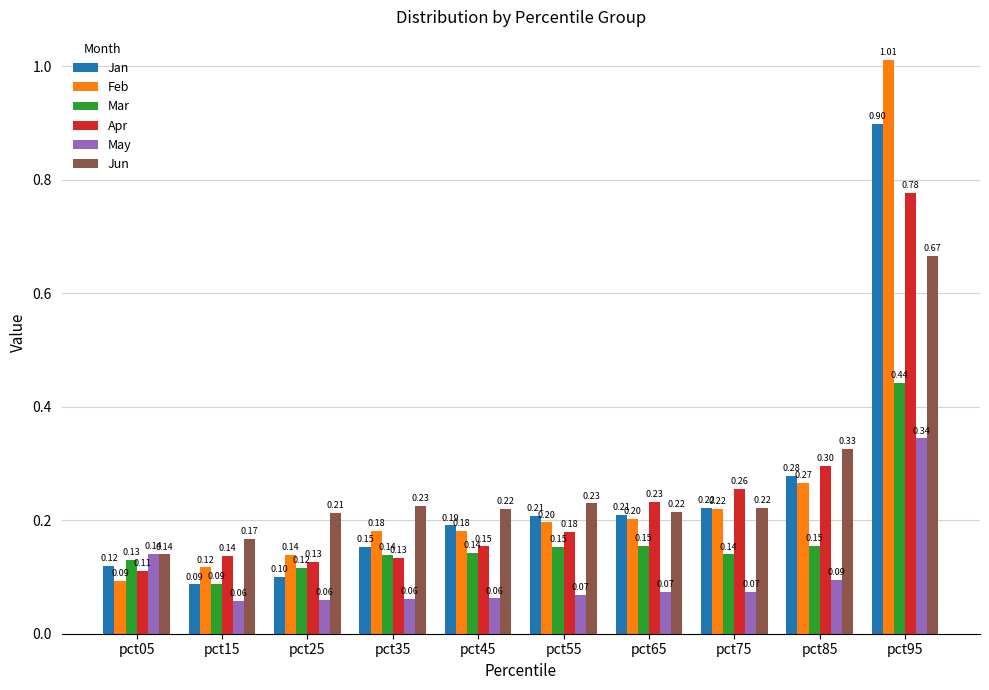

Where is Jun nearest to the value 0?

pct05